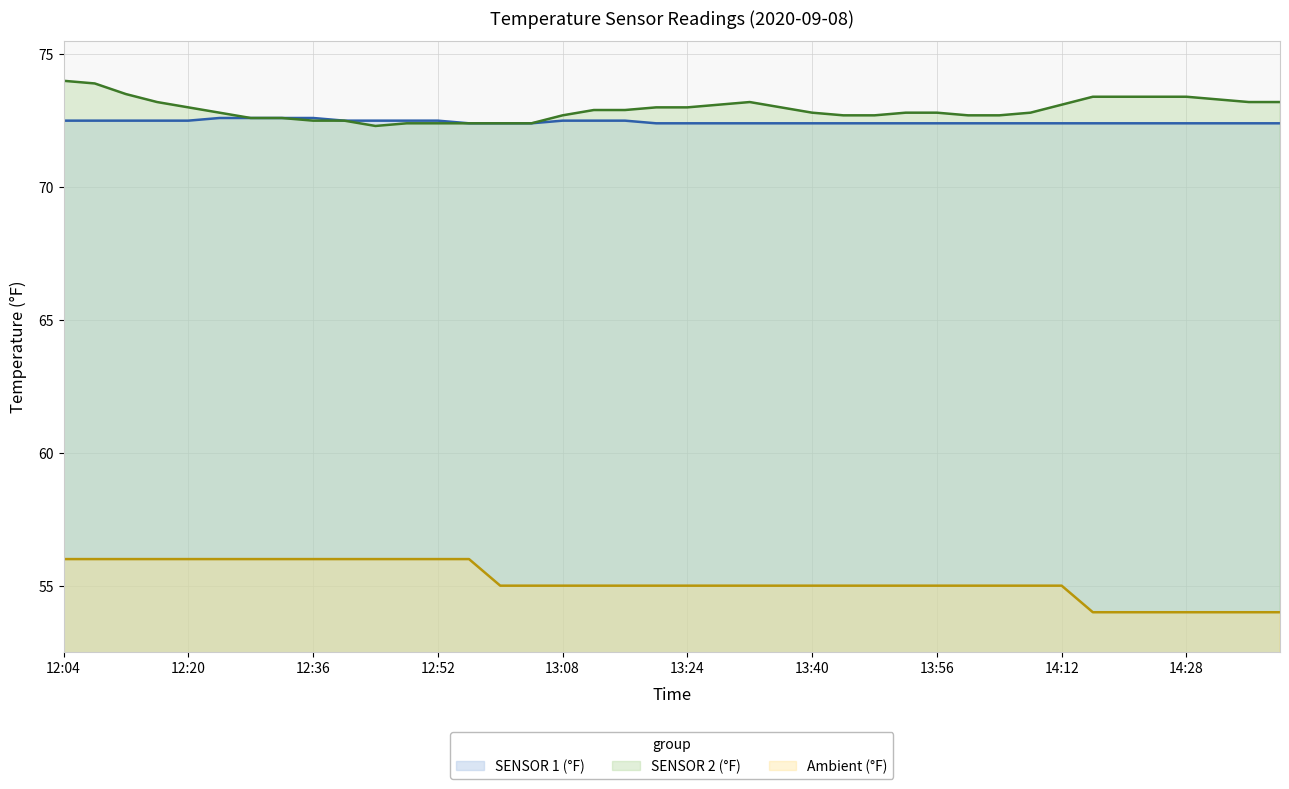

What is the value of the Ambient (°F) point at the 8th from the left?

56.0